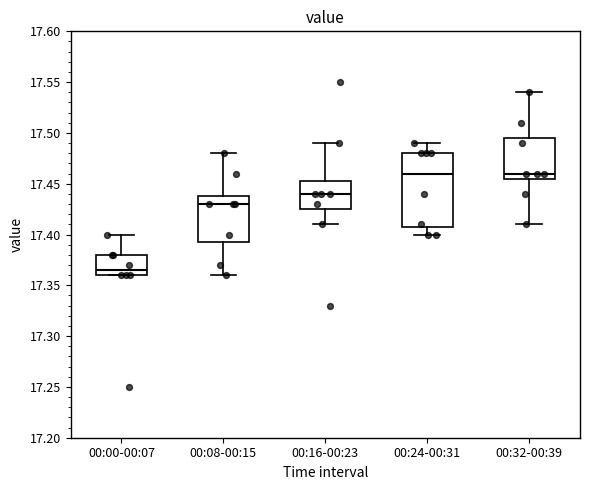

Where is the lower edge of the box for 00:32-00:39 on the y-axis? The values are not printed on the chart, so give them approximately, as read against the axis.

17.455